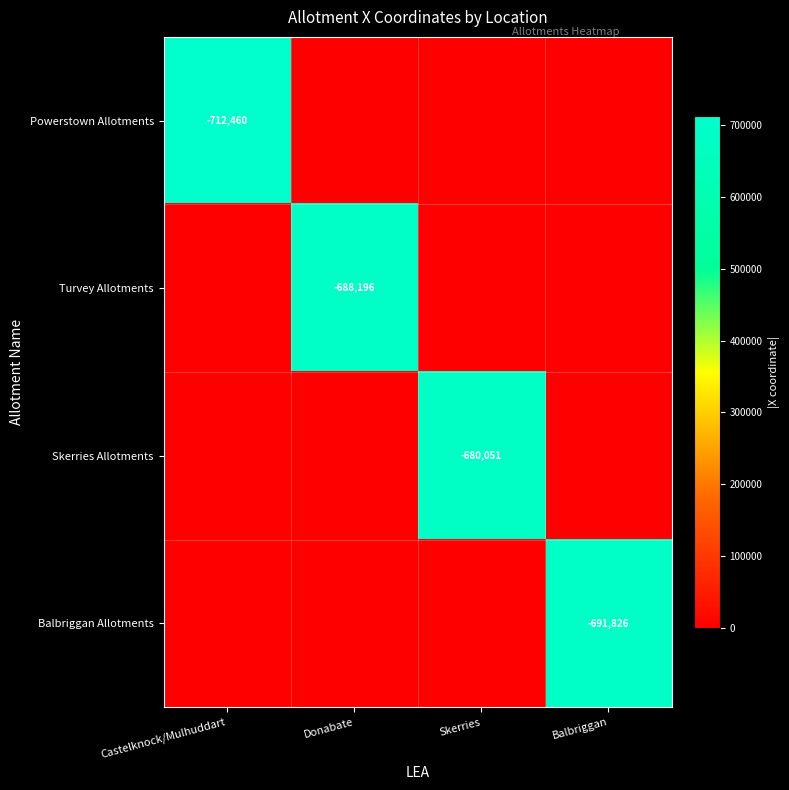

The value of Balbriggan Allotments at Balbriggan is -691826. True or false?

True